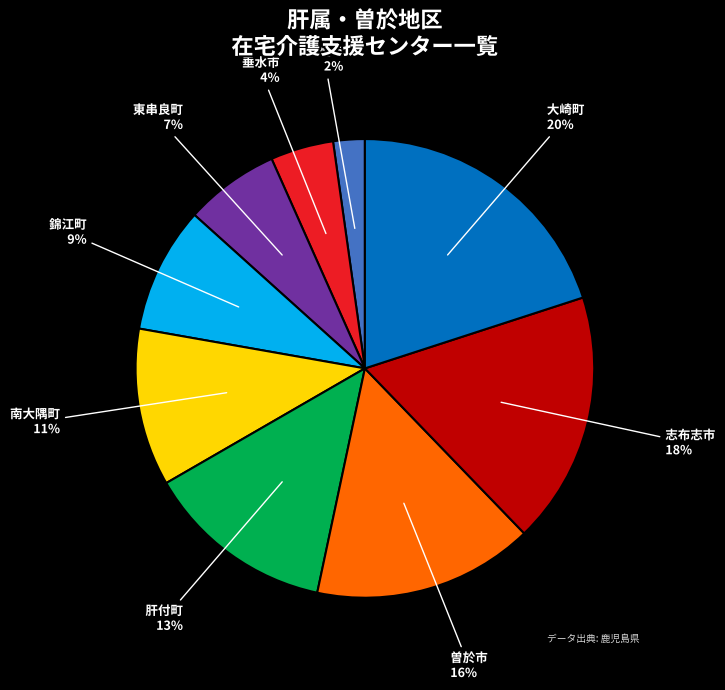

Is there any slice that represents more than half of the pie?

No